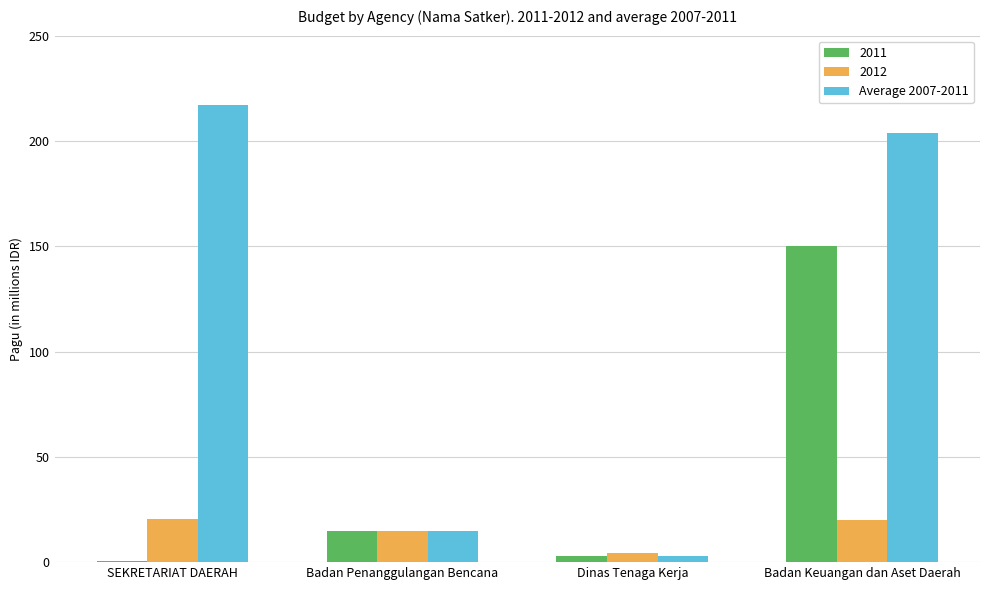

Where is 2011 nearest to the value 75?

Badan Penanggulangan Bencana